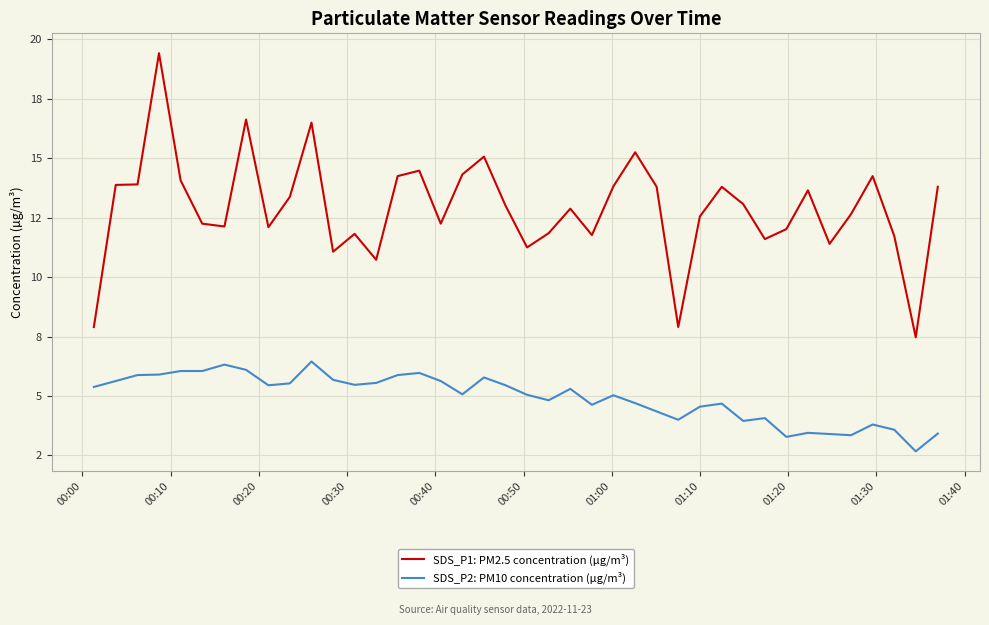

What is the minimum value for SDS_P2: PM10 concentration (µg/m³)?

2.7